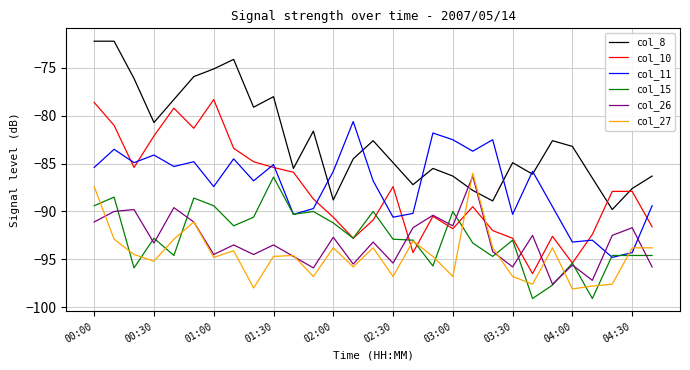

What is the difference between the second highest and minimum values in the col_11 series?

13.0